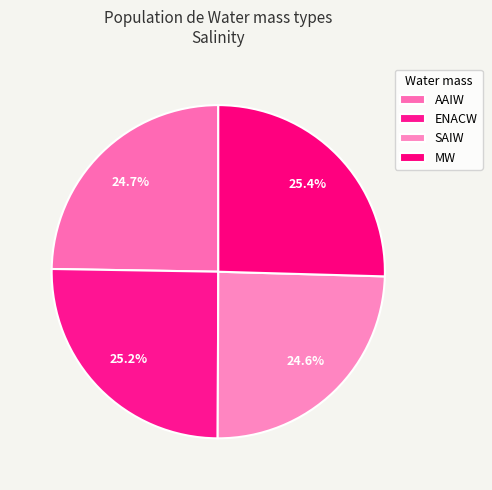

The MW slice represents 25% of the pie. True or false?

True